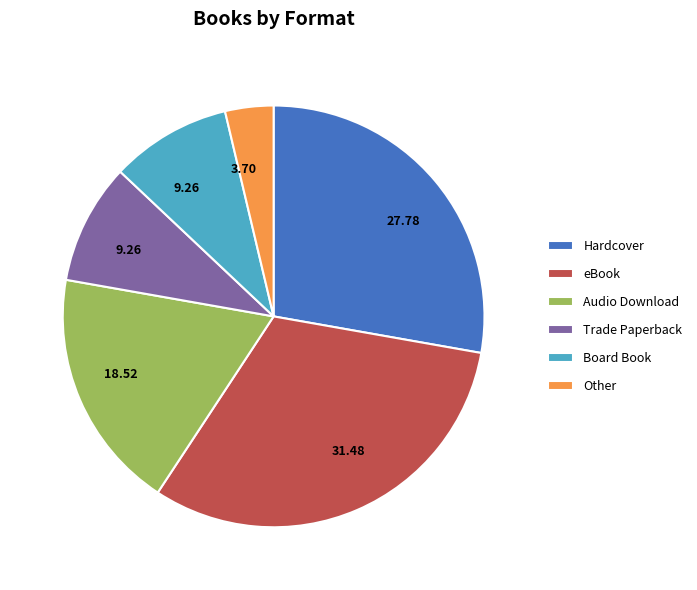

Which slice is the largest?

eBook